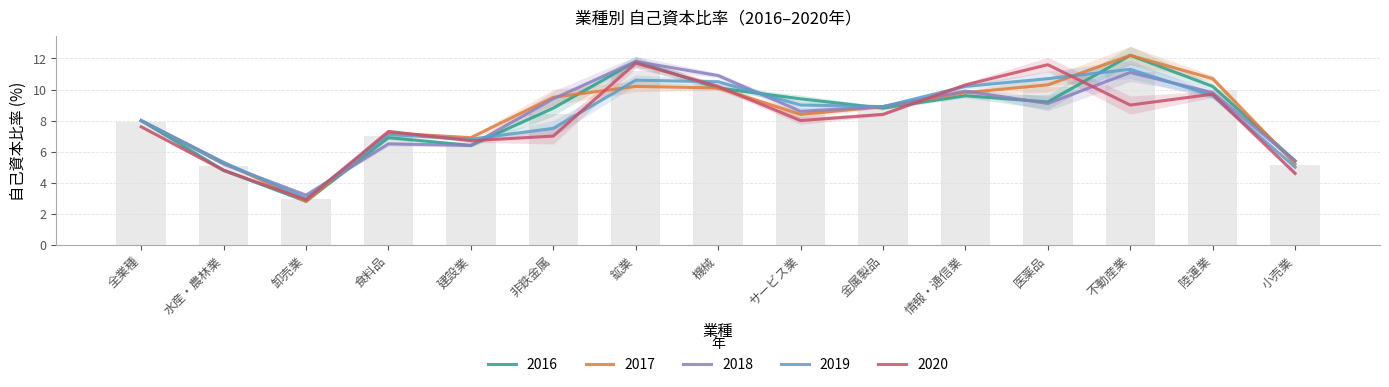

Where is 2020 nearest to the value 7?

非鉄金属